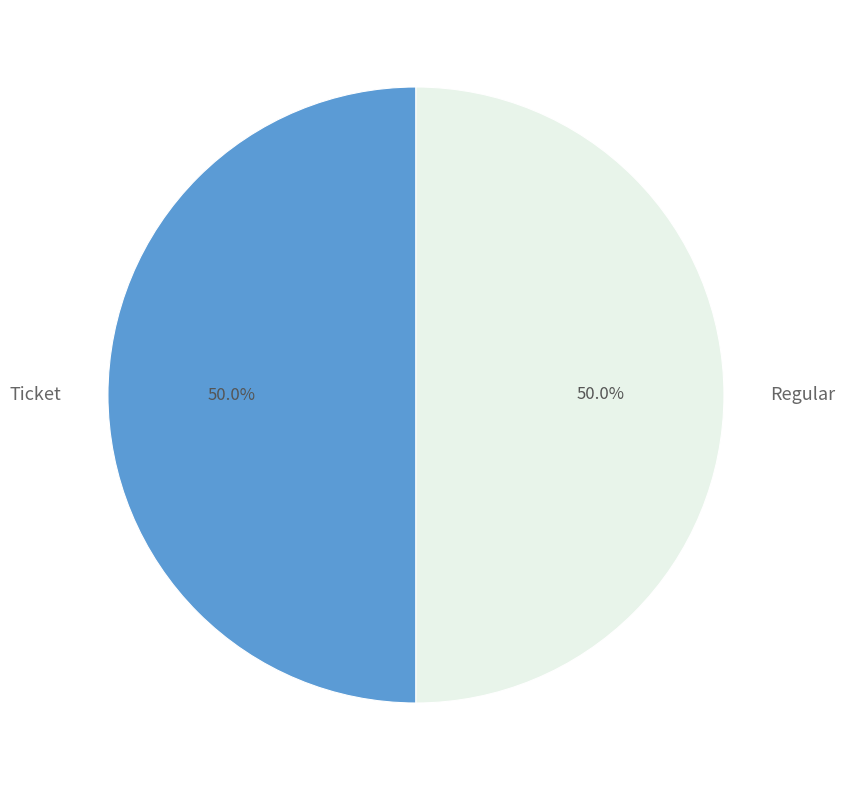

How many segments does this pie chart have?

2